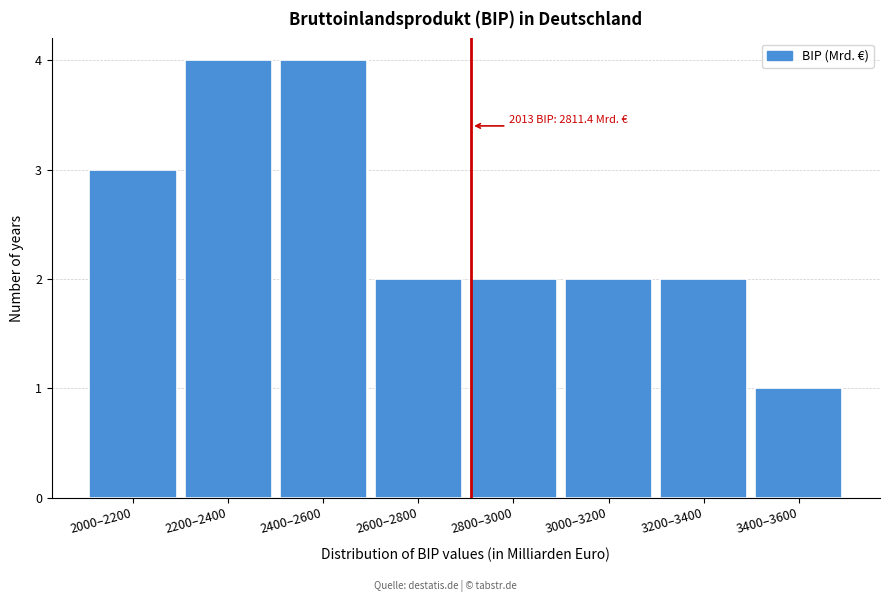

Reading left to right, list all the values displayed in this chart.

2000–2200=3	2200–2400=4	2400–2600=4	2600–2800=2	2800–3000=2	3000–3200=2	3200–3400=2	3400–3600=1